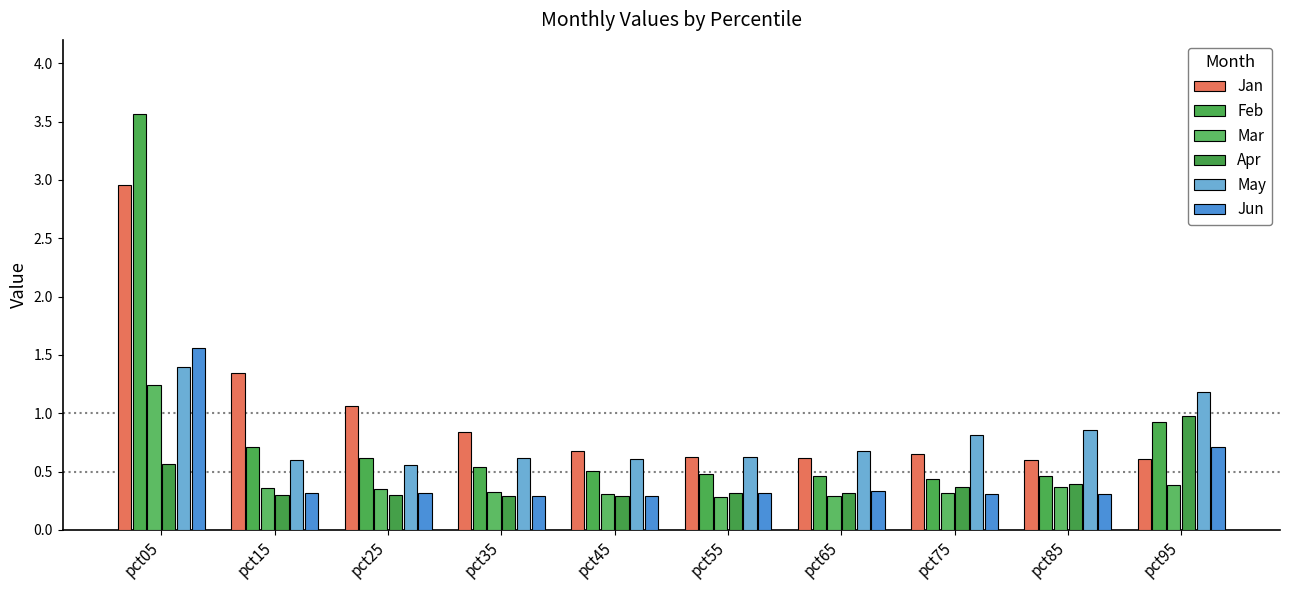

What is the sum of the May values at pct25 and pct05?

2.0